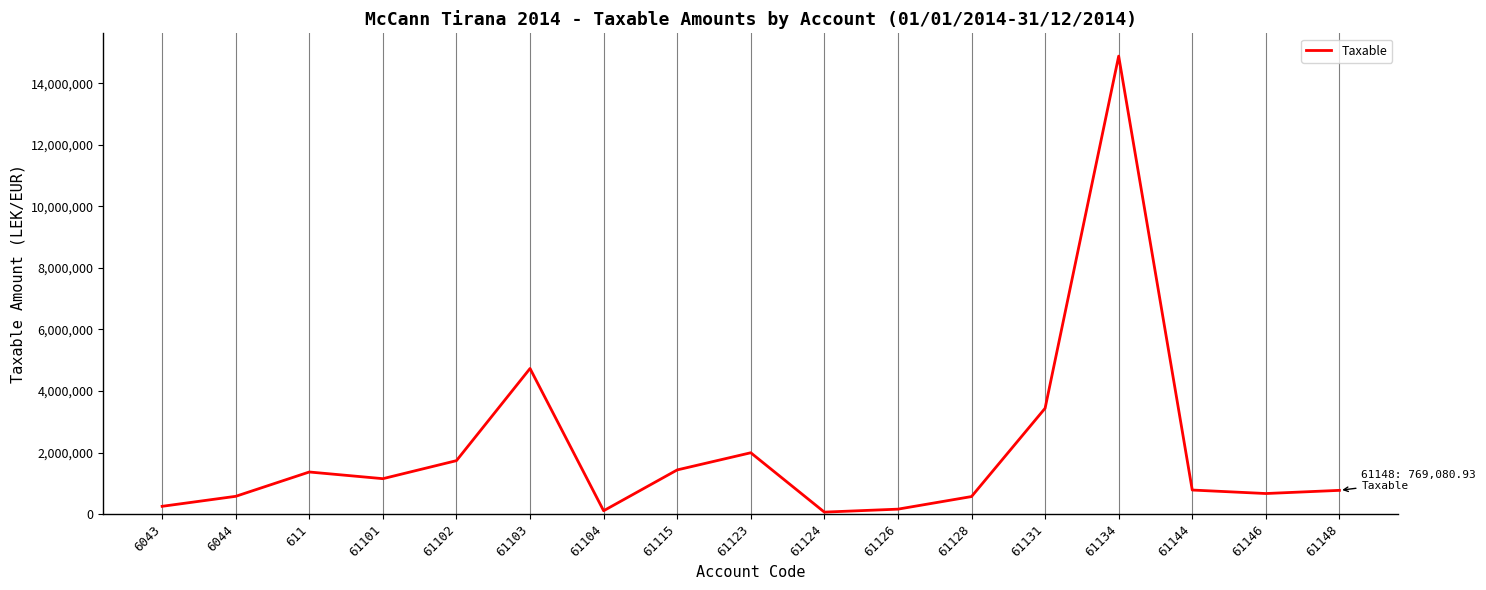

What is the maximum value shown in the chart?

14887859.8